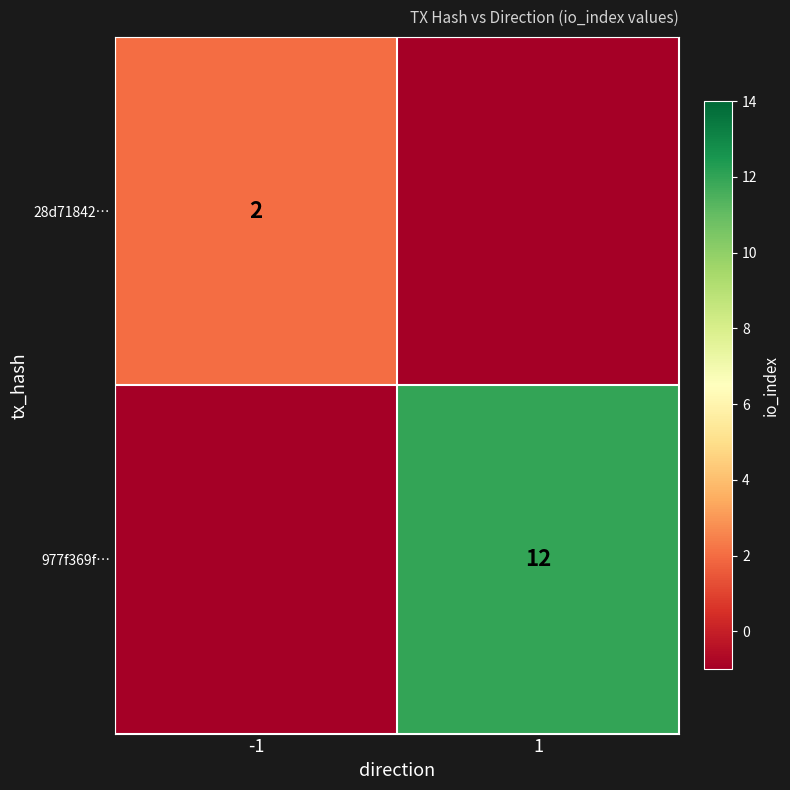

True or false: 28d71842… has a value of 2 at -1.

True